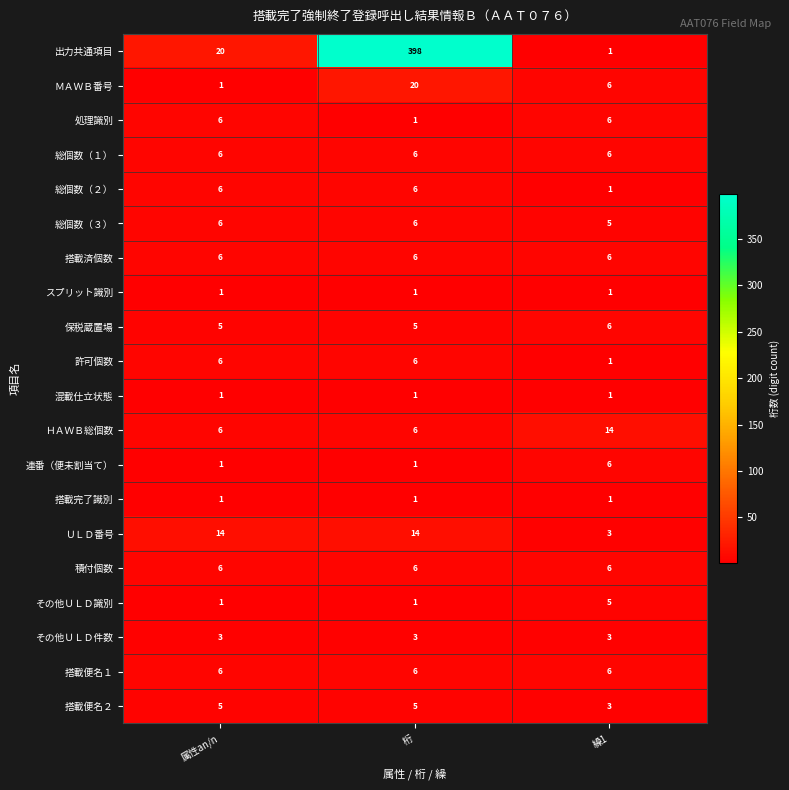

At which label is ＭＡＷＢ番号 closest to 10?

繰1